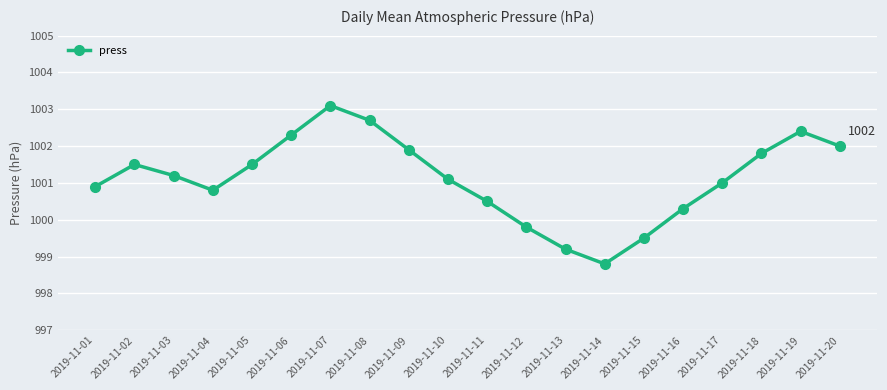

How many categories are shown in the chart?

20